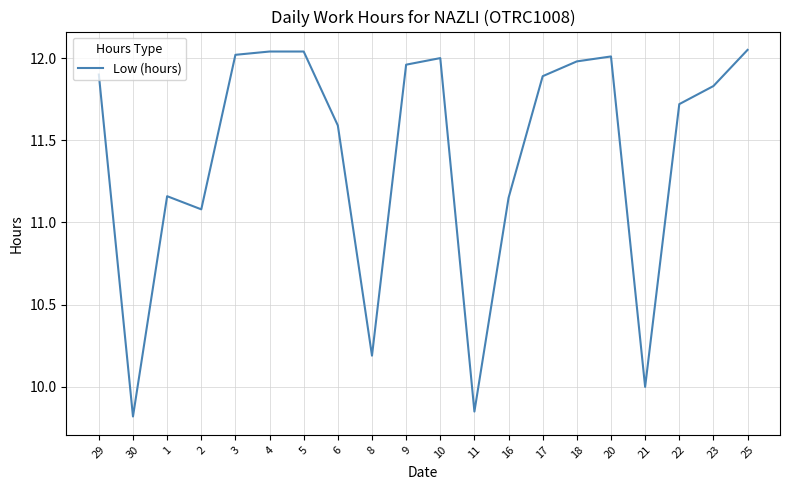

At which label does the data first exceed 11?

29